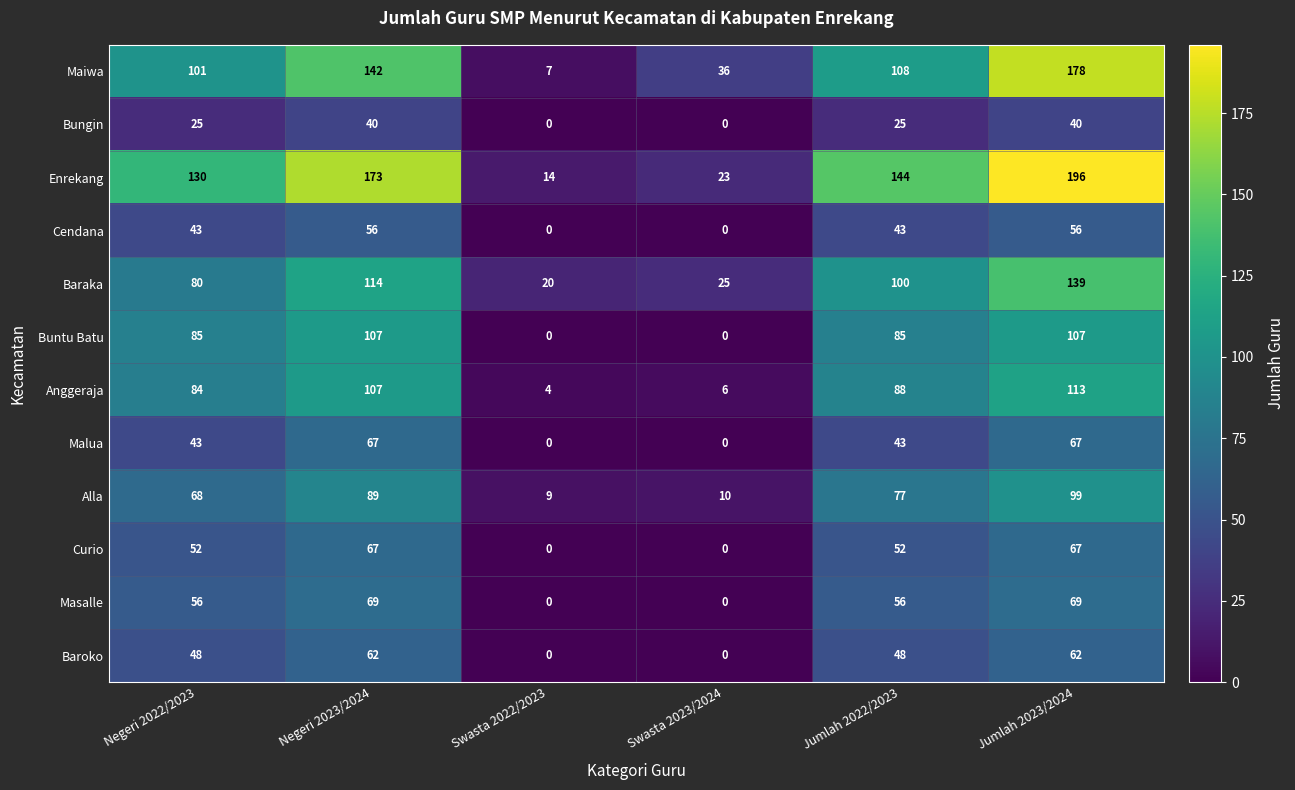

Which series has the largest range (max minus min)?

Enrekang